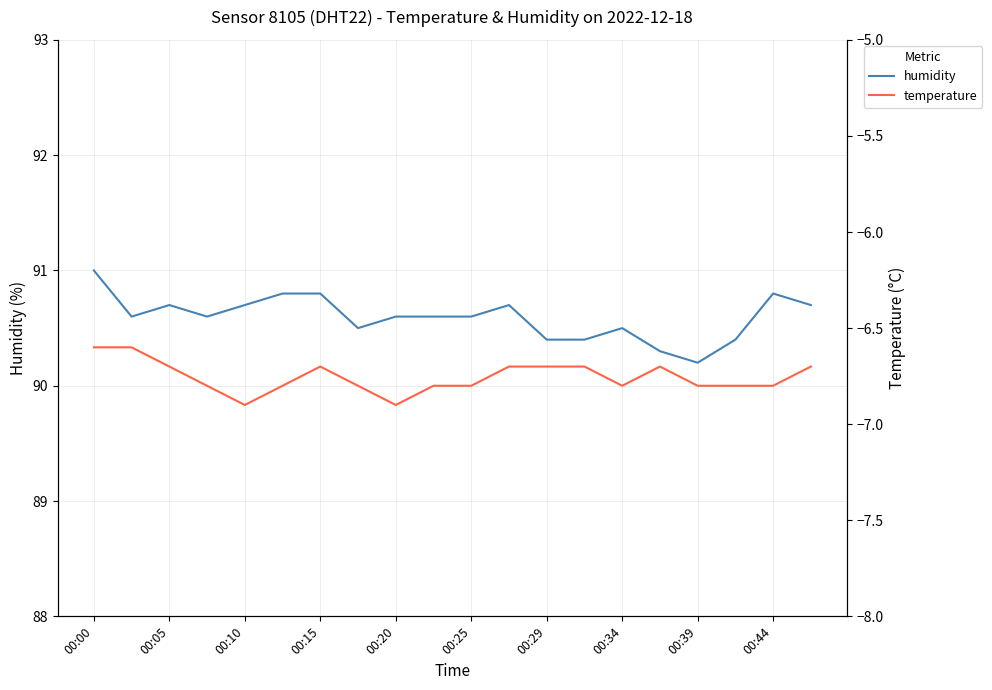

At which category is the sum across all series the highest?

00:00